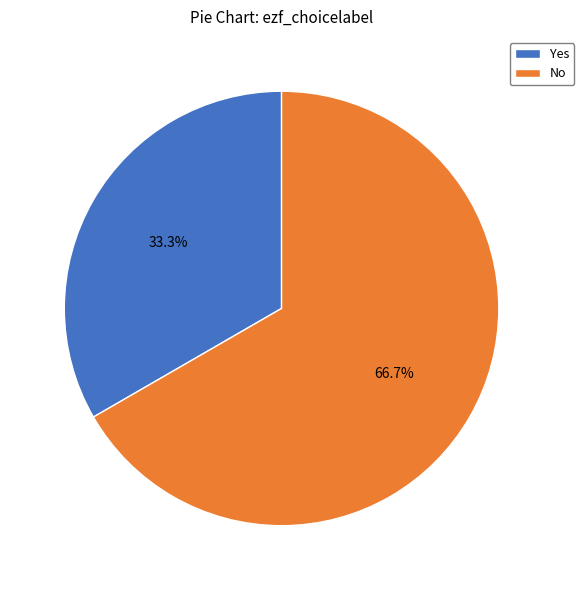

Which has a higher value, Yes or No?

No